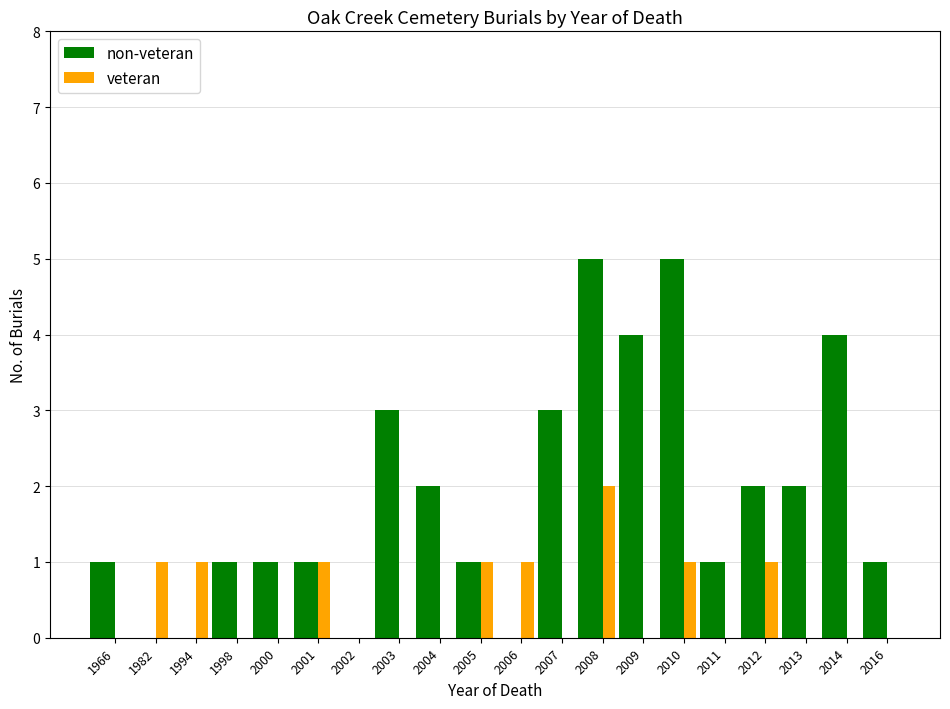

Count the number of categories in the chart.

20